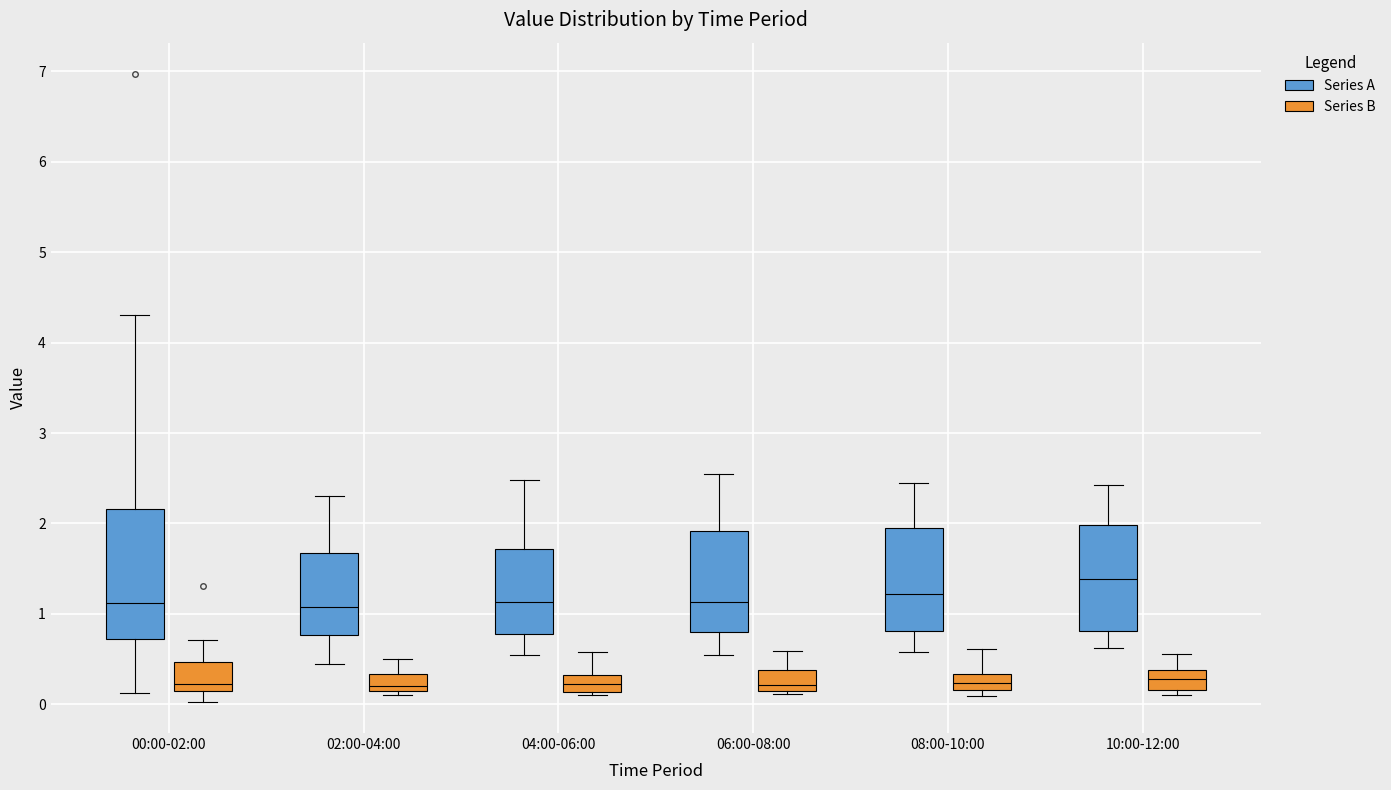

Which box is the tallest, from its lower edge to its upper edge?

00:00-02:00 (Series A)